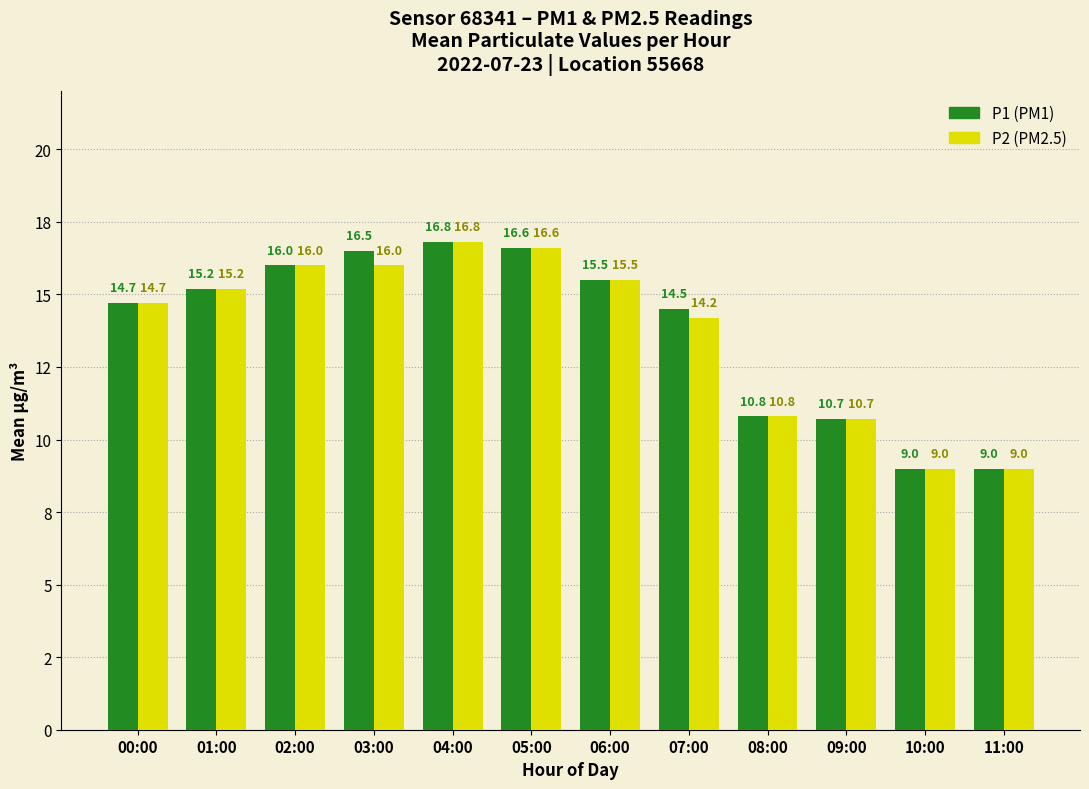

Between 06:00 and 11:00, which is larger?

06:00